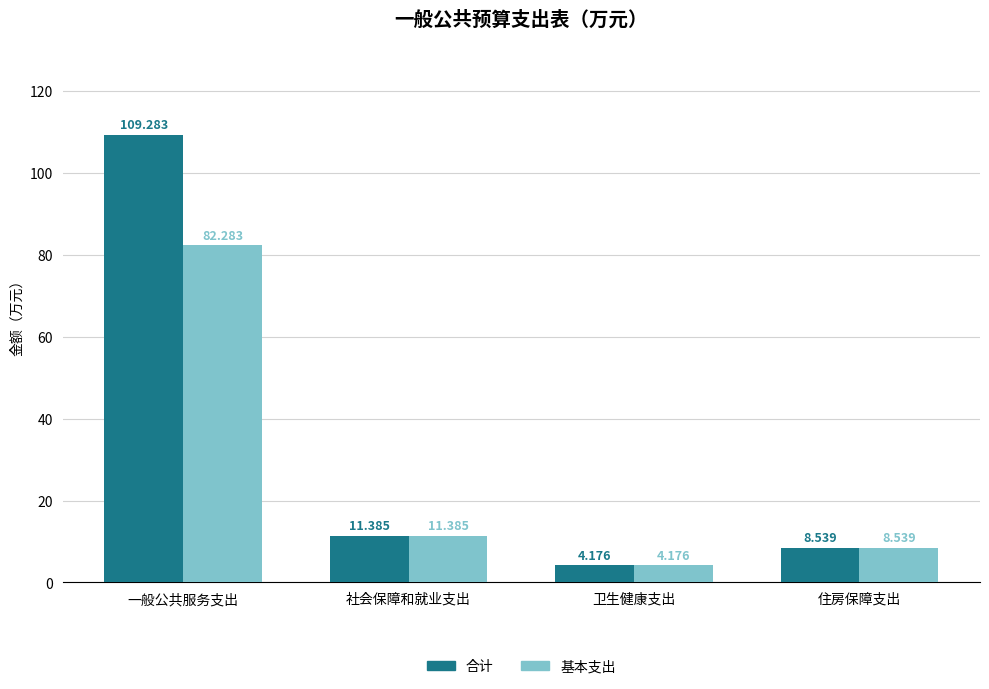

What value does the 基本支出 series have at 住房保障支出?

8.5